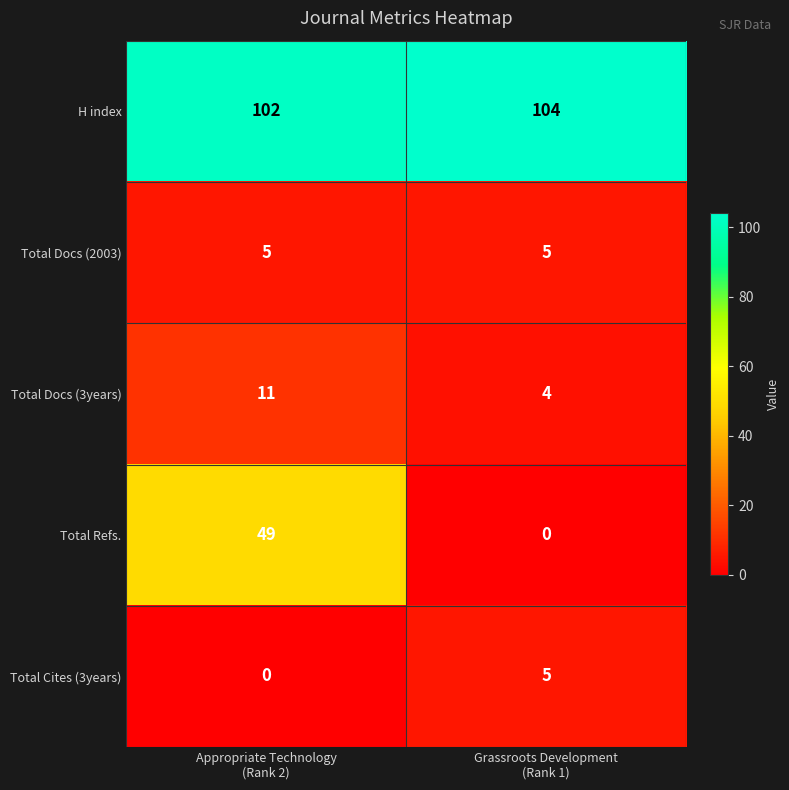

What is the maximum value shown in the chart?

104